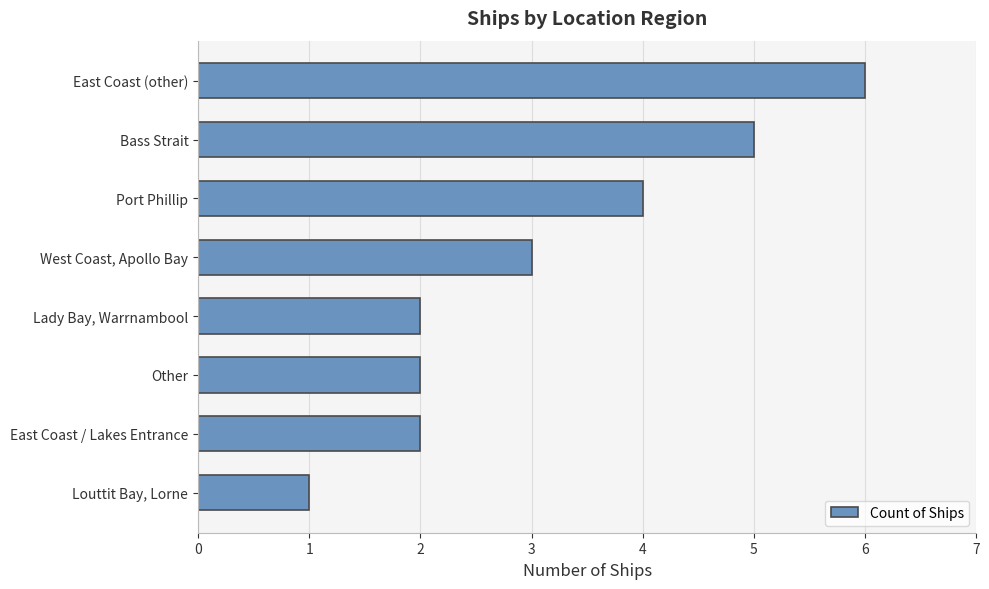

What is the sum of all values?

25